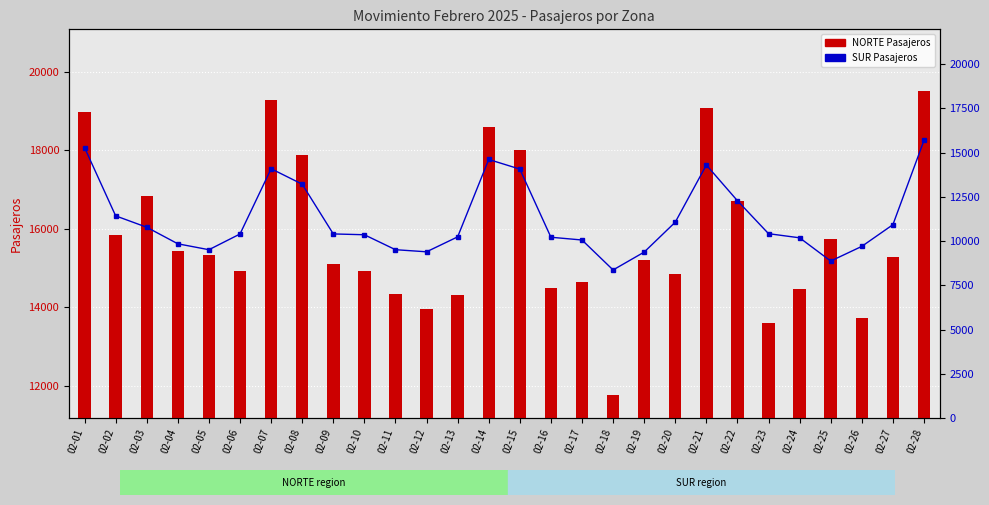

What is the value of the SUR Pasajeros bar at the 14th from the left?

14618